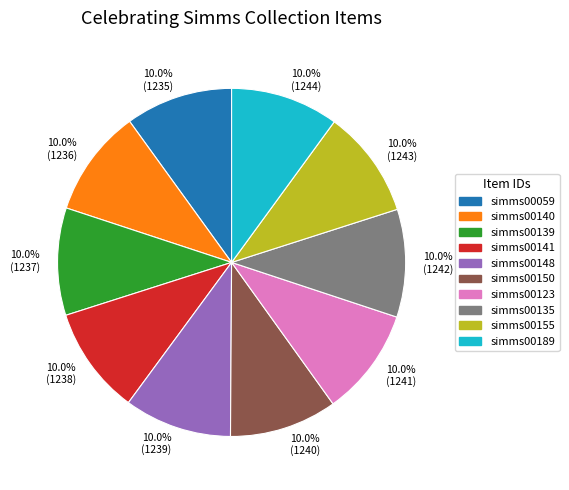

Combined, what portion of the pie is simms00189 and simms00059?

20.0%